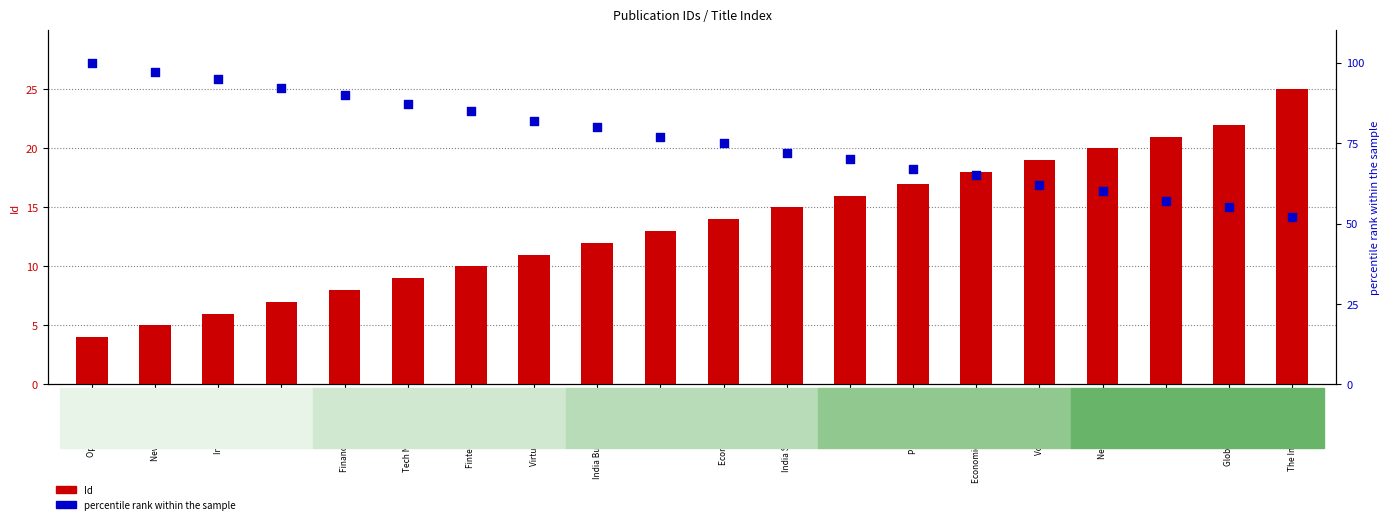

At how many categories does at least one series exceed 52?

19